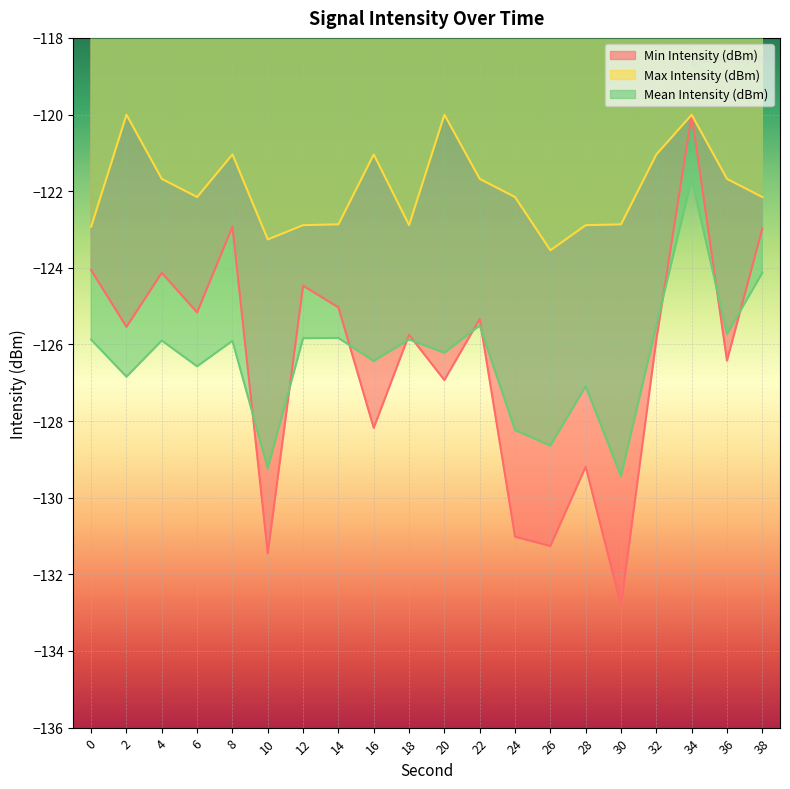

Read the Max Intensity (dBm) value at 24.

-122.2